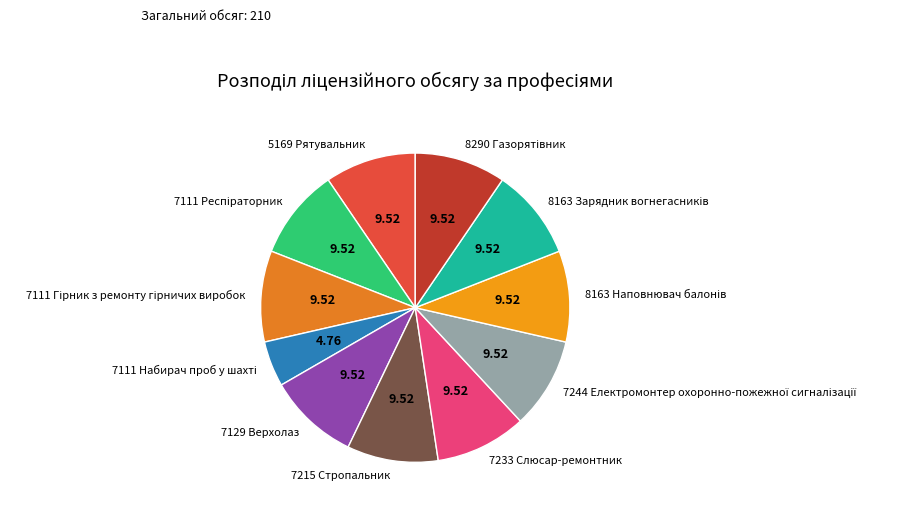

Approximately how many times larger is the value at 7129 Верхолаз compared to 7215 Стропальник?

1.0